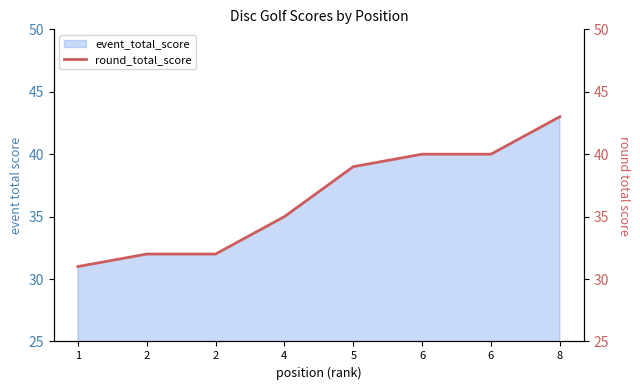

Approximately how many times larger is the value at 4 compared to 5?

0.9